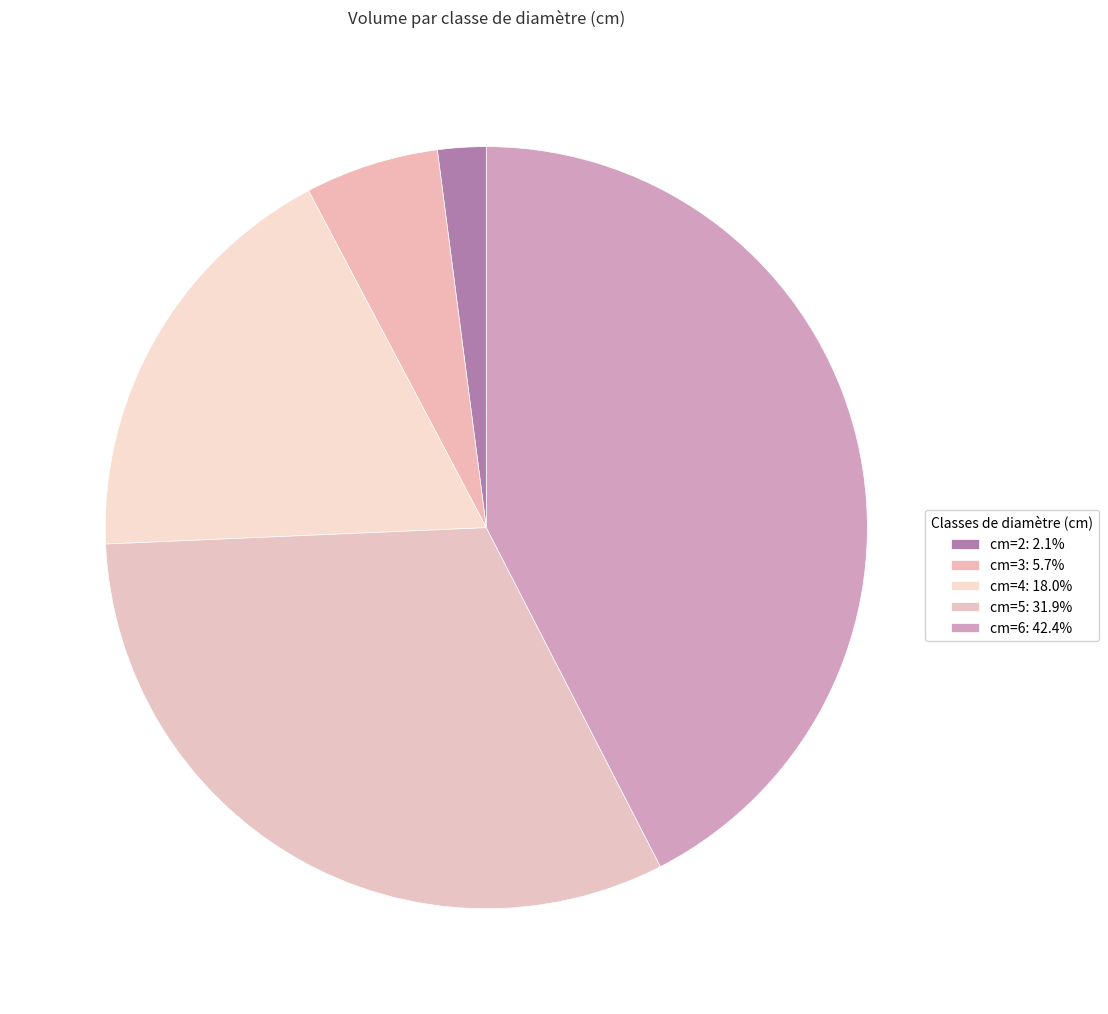

Does any single category account for the majority?

No